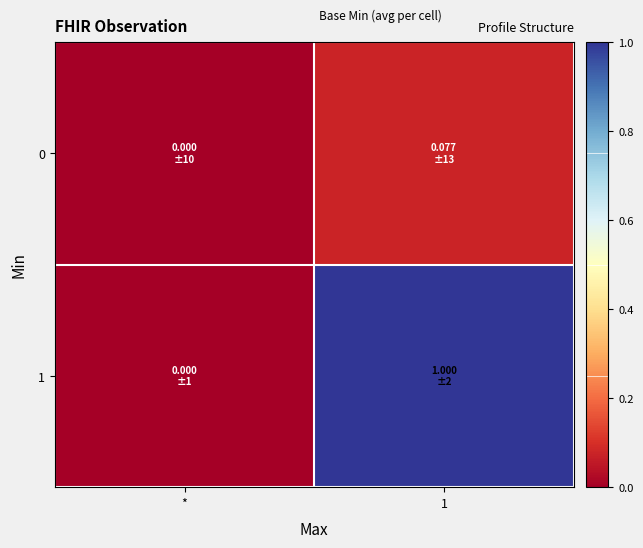

Reading left to right, what are all the values shown in this chart?

0: *=0.0	1=0.1
1: *=0.0	1=1.0